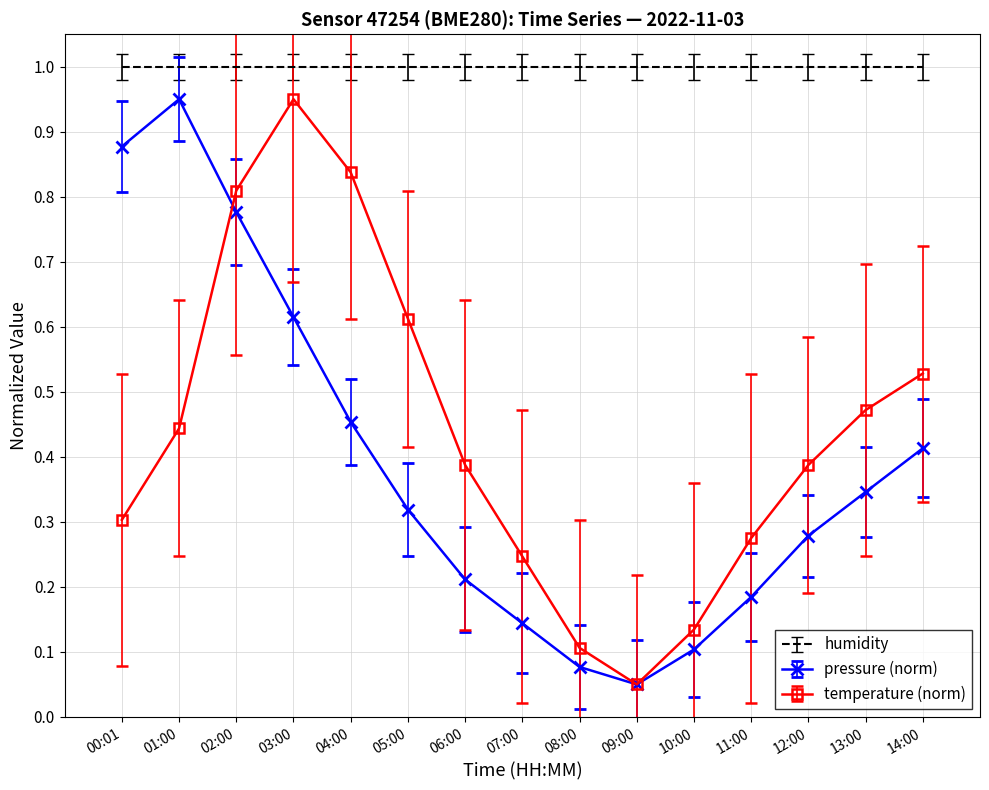

At how many categories does at least one series exceed 0?

15